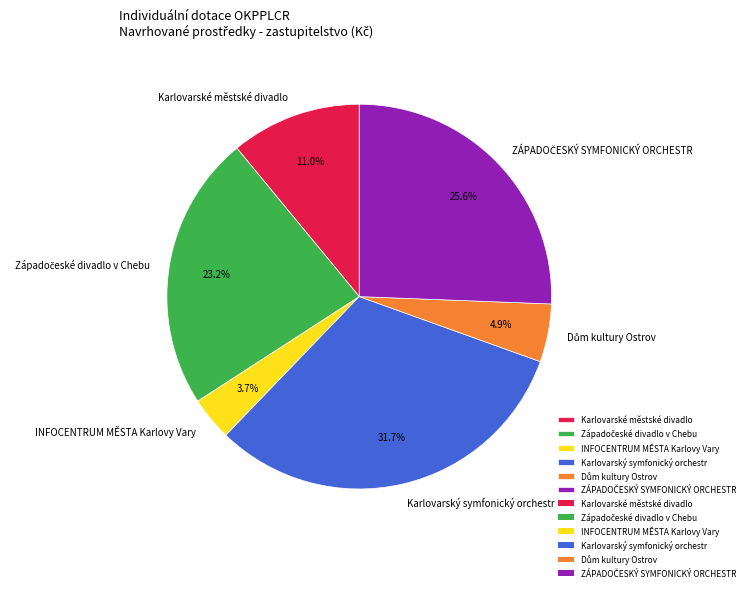

How many segments does this pie chart have?

6